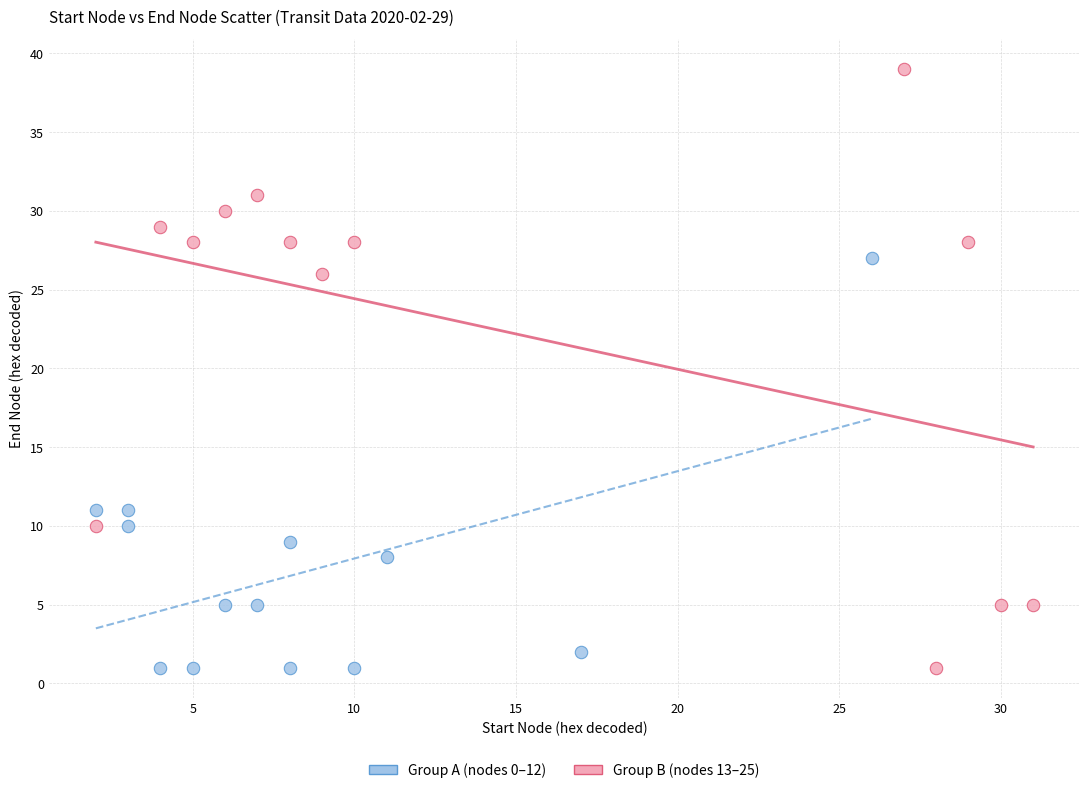

What are all the series names shown in the legend?

Group A (nodes 0–12), Group B (nodes 13–25)